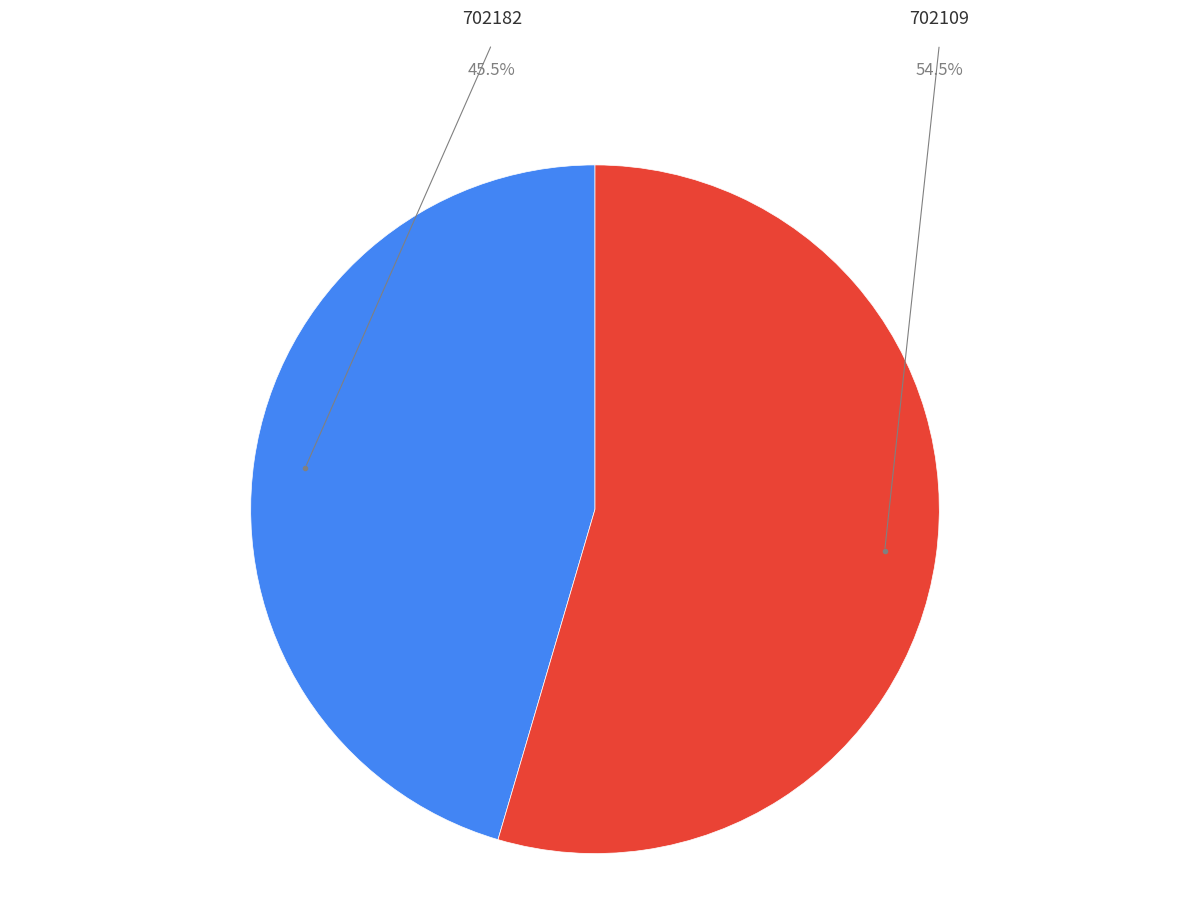

Which slice is the largest?

702109